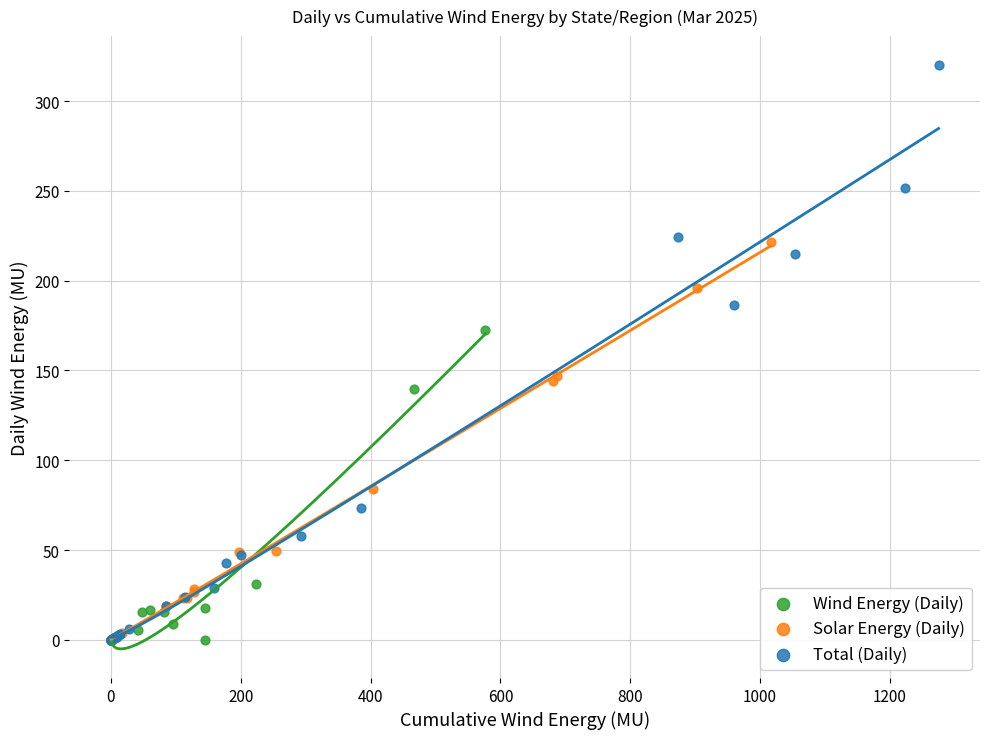

Which series has the widest spread of Y values?

Total (Daily)